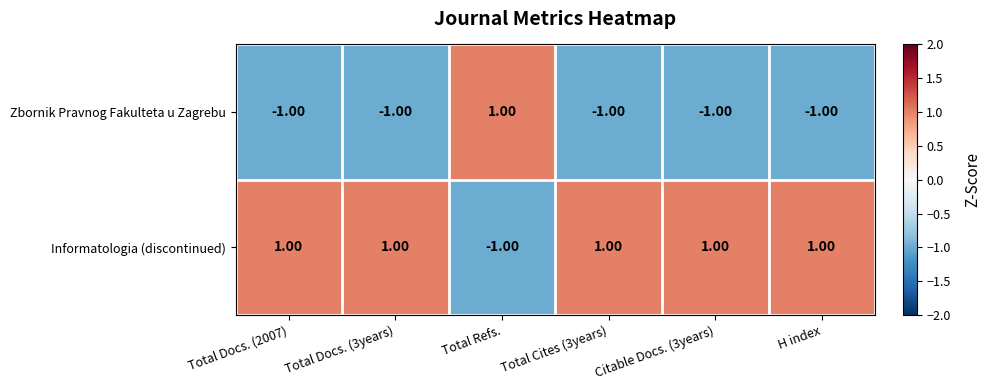

At Total Docs. (3years), list the series in order from largest to smallest.

Informatologia (discontinued), Zbornik Pravnog Fakulteta u Zagrebu